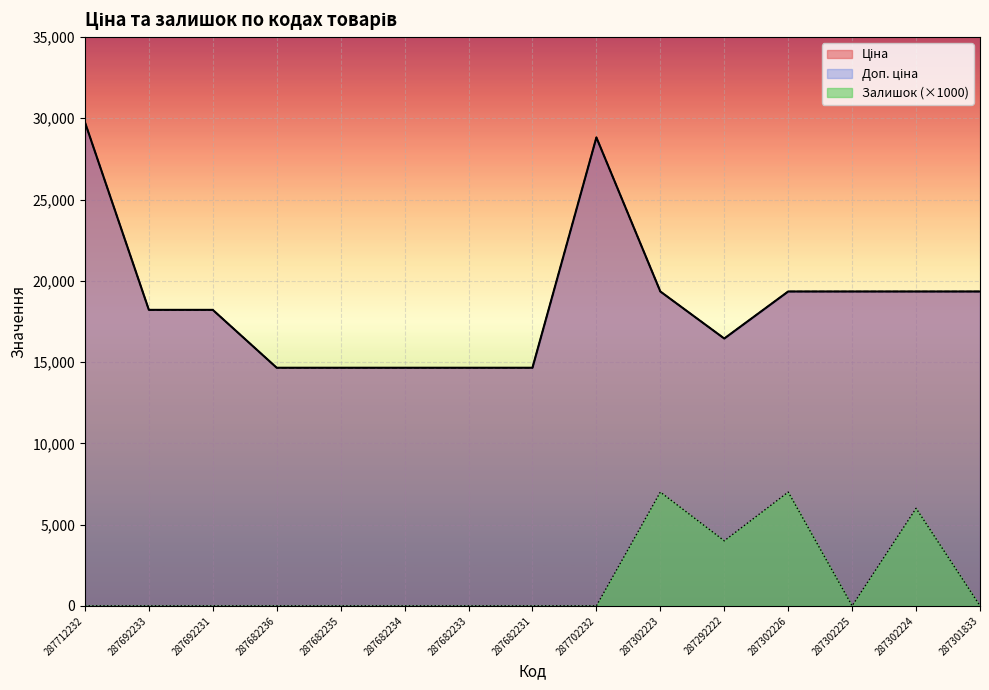

Rank the categories by Ціна value from highest to lowest.

287712232, 287702232, 287302223, 287302226, 287302225, 287302224, 287301833, 287692233, 287692231, 287292222, 287682236, 287682235, 287682234, 287682233, 287682231